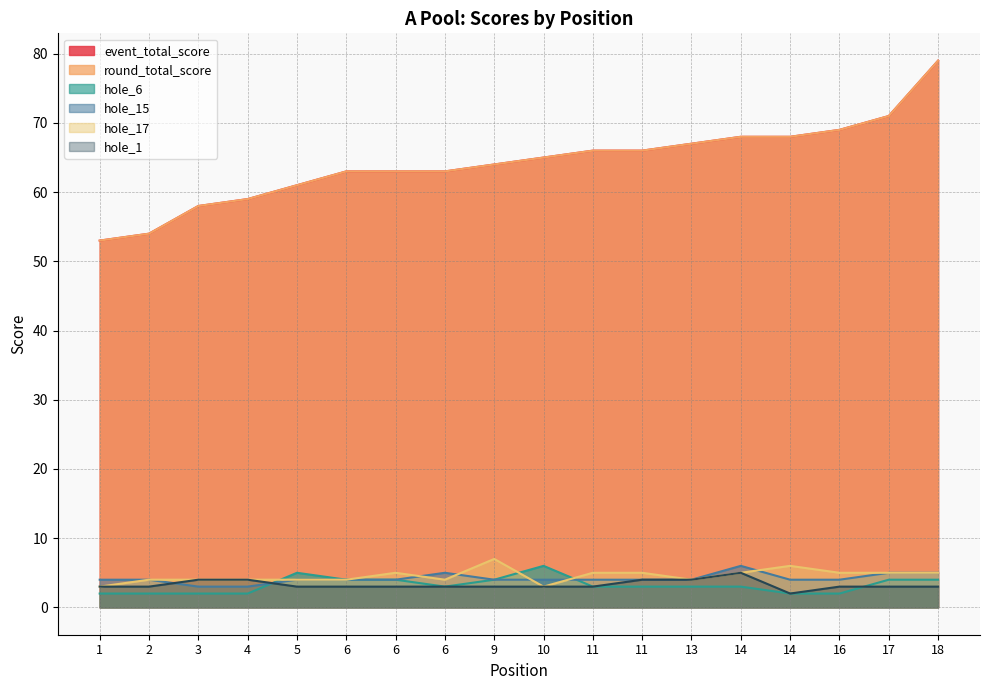

Count the hole_17 values in the range 4 to 5.

14